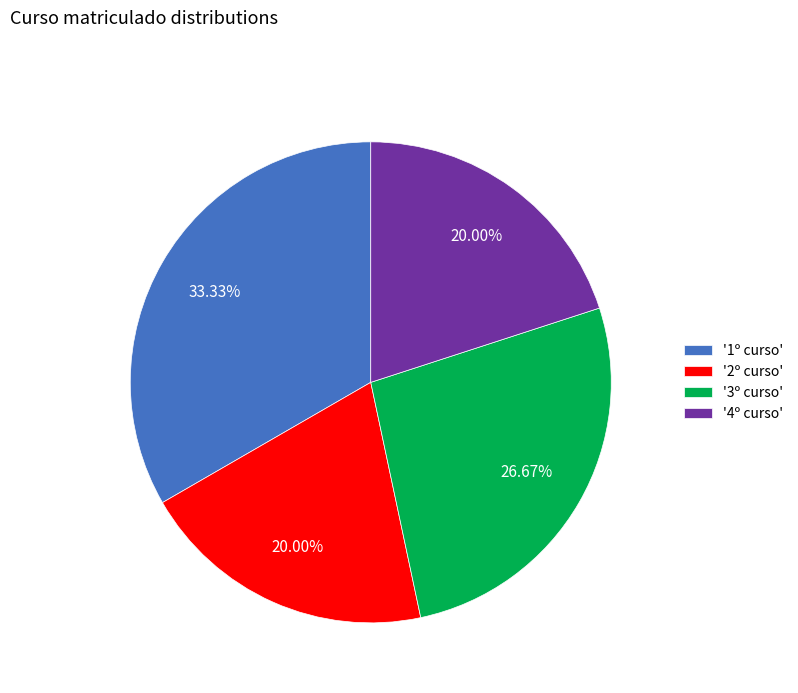

Between '4º curso' and '1º curso', which is larger?

'1º curso'